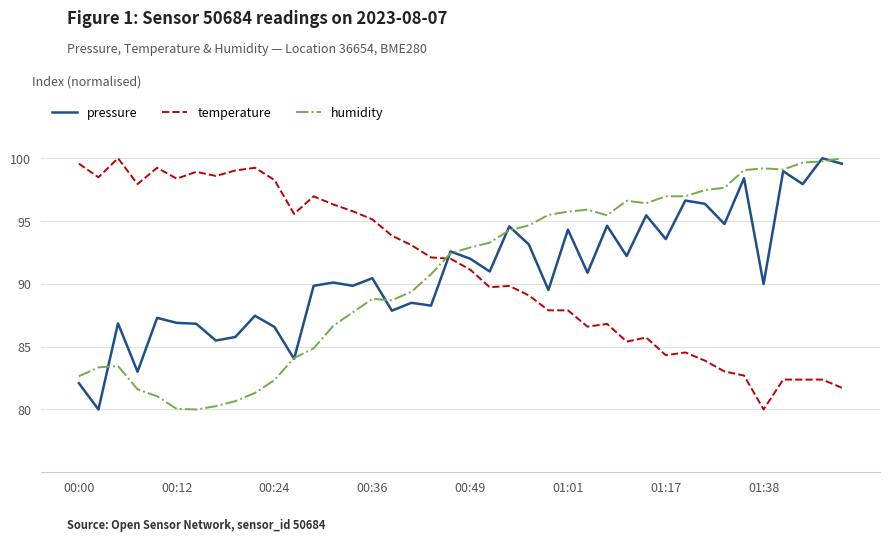

True or false: temperature and pressure cross at least once.

True